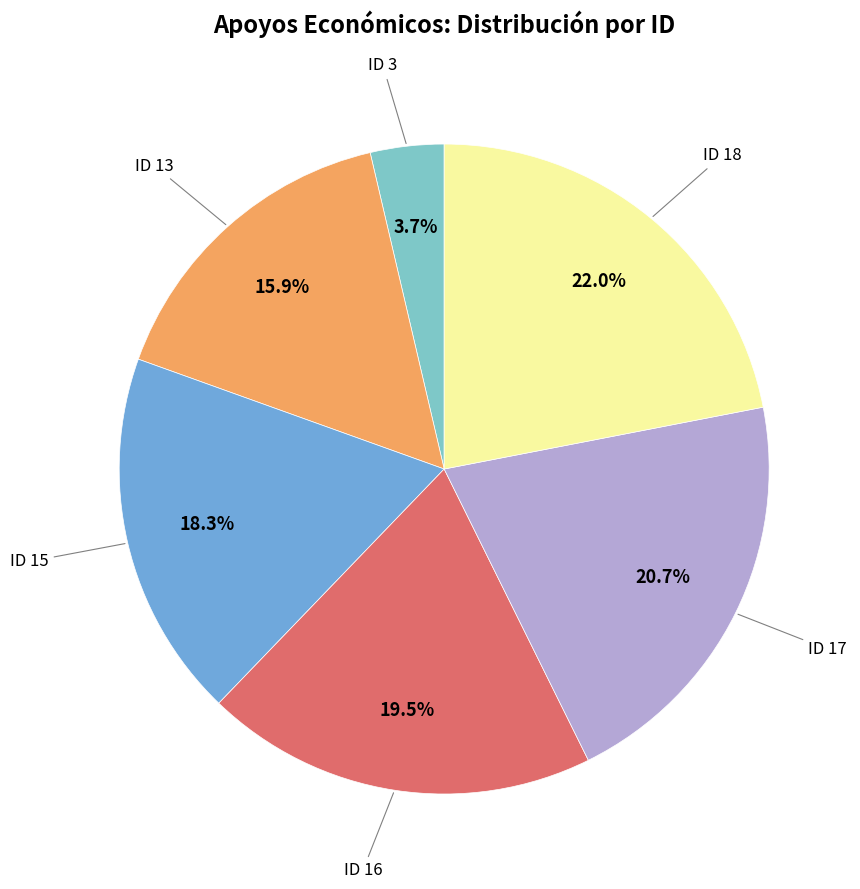

Is there any slice that represents more than half of the pie?

No